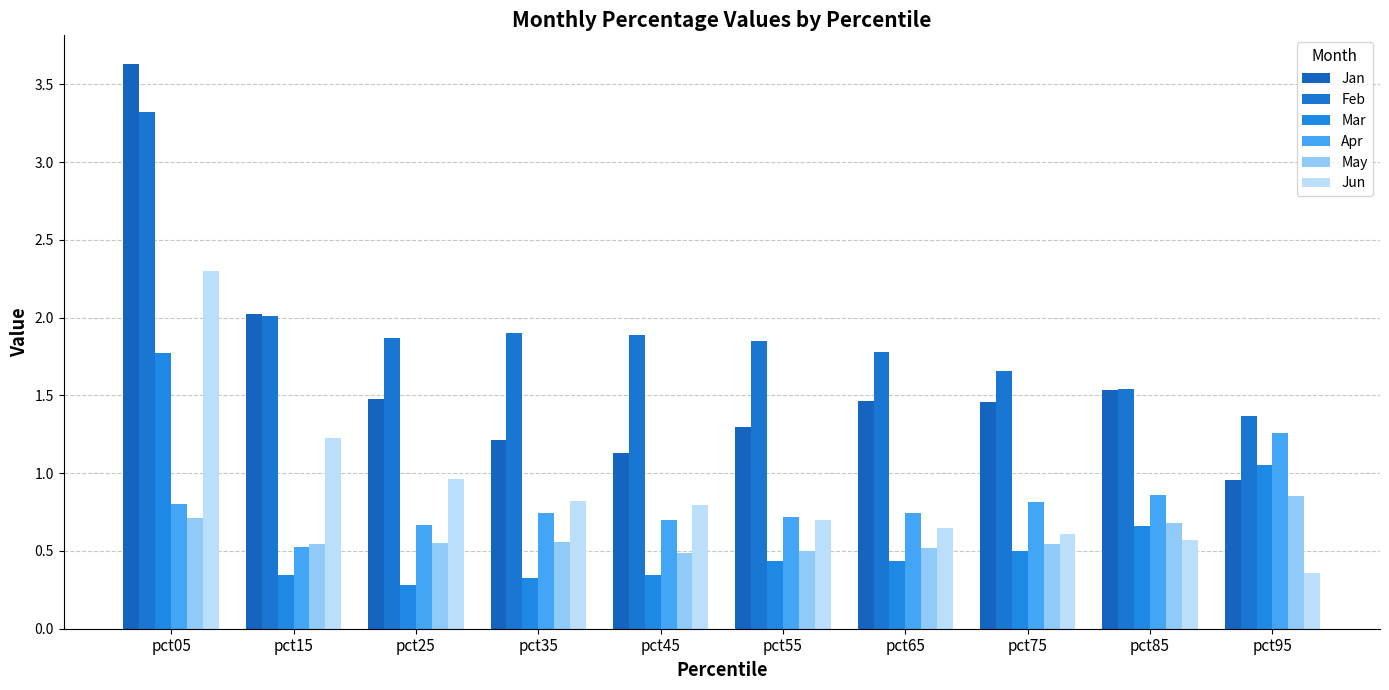

Reading right to left, transcribe all the data shown in this chart.

Jan: pct95=1.0	pct85=1.5	pct75=1.5	pct65=1.5	pct55=1.3	pct45=1.1	pct35=1.2	pct25=1.5	pct15=2.0	pct05=3.6
Feb: pct95=1.4	pct85=1.5	pct75=1.7	pct65=1.8	pct55=1.9	pct45=1.9	pct35=1.9	pct25=1.9	pct15=2.0	pct05=3.3
Mar: pct95=1.1	pct85=0.7	pct75=0.5	pct65=0.4	pct55=0.4	pct45=0.3	pct35=0.3	pct25=0.3	pct15=0.3	pct05=1.8
Apr: pct95=1.3	pct85=0.9	pct75=0.8	pct65=0.7	pct55=0.7	pct45=0.7	pct35=0.7	pct25=0.7	pct15=0.5	pct05=0.8
May: pct95=0.9	pct85=0.7	pct75=0.5	pct65=0.5	pct55=0.5	pct45=0.5	pct35=0.6	pct25=0.6	pct15=0.5	pct05=0.7
Jun: pct95=0.4	pct85=0.6	pct75=0.6	pct65=0.6	pct55=0.7	pct45=0.8	pct35=0.8	pct25=1.0	pct15=1.2	pct05=2.3